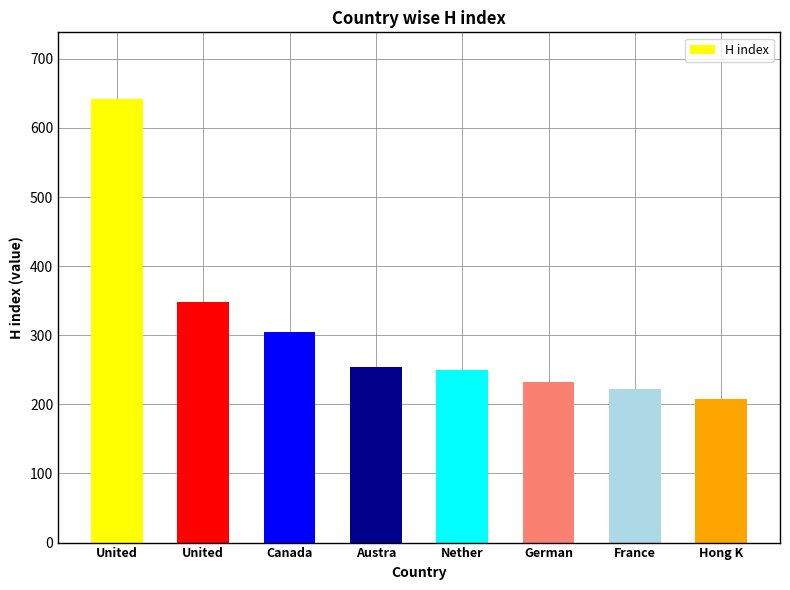

What is the label of the 4th bar from the right?

Nether